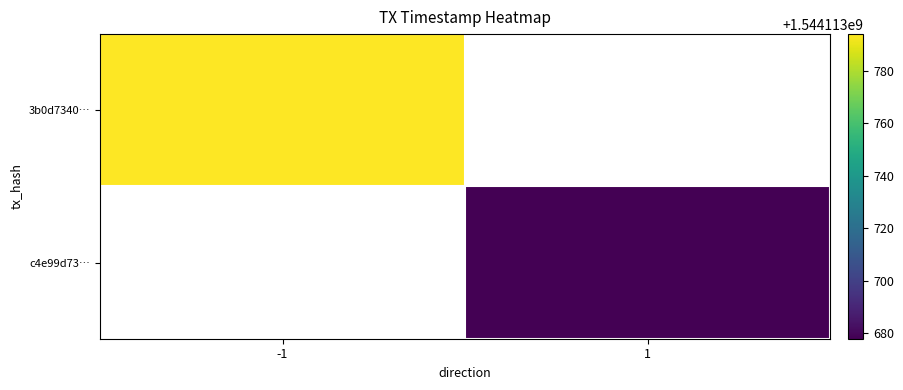

Which has a higher value, direction or time_stamp?

time_stamp